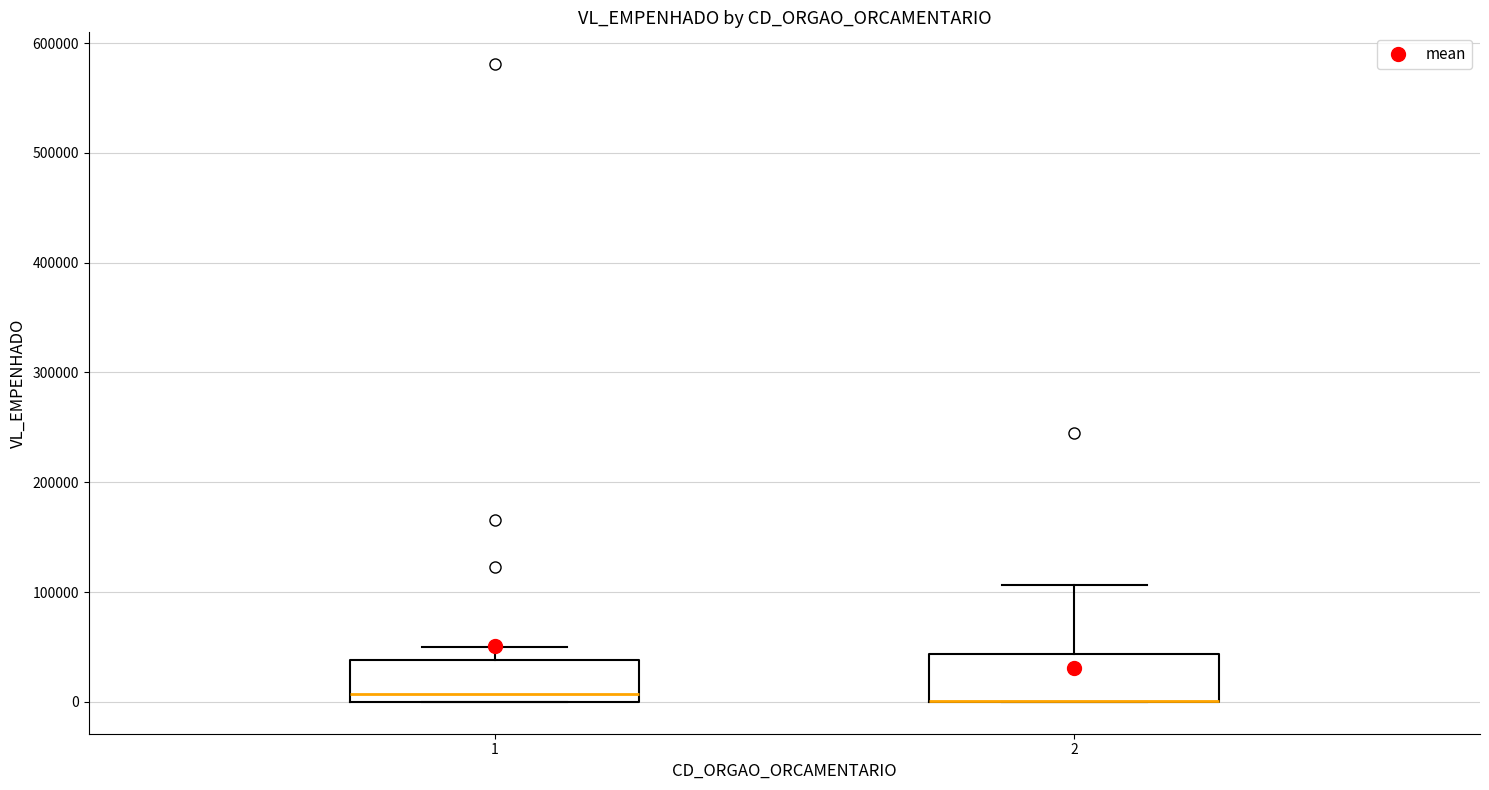

Where is the upper edge of the box at x = 2 on the y-axis? The values are not printed on the chart, so give them approximately, as read against the axis.

40000